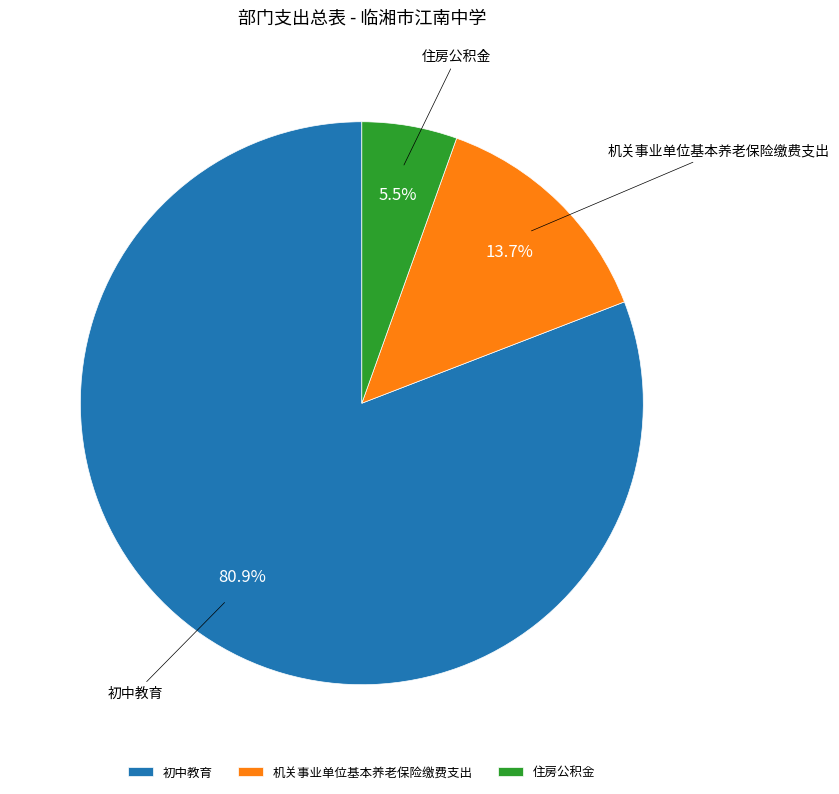

Do 机关事业单位基本养老保险缴费支出 and 初中教育 together represent more than half of the pie?

Yes